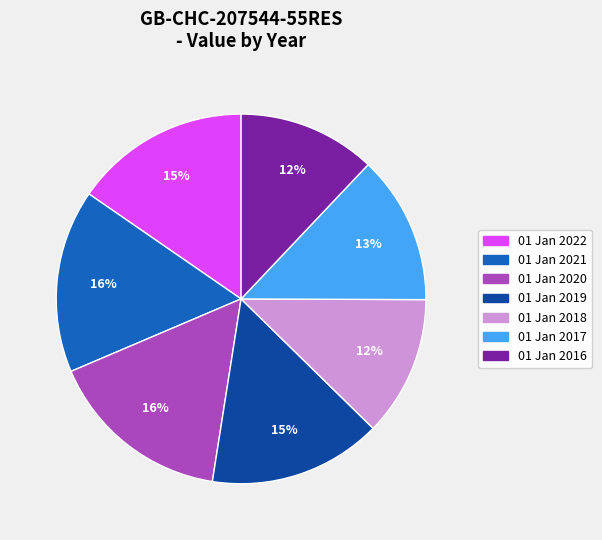

What percentage is the 01 Jan 2019 slice, to the nearest percent?

15%